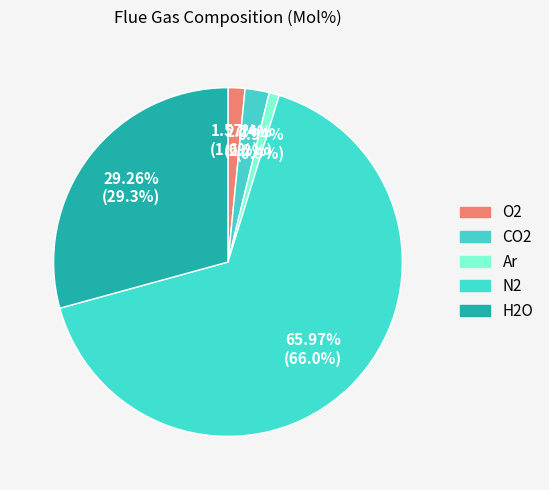

Is it true that N2 is 66% of the pie?

True